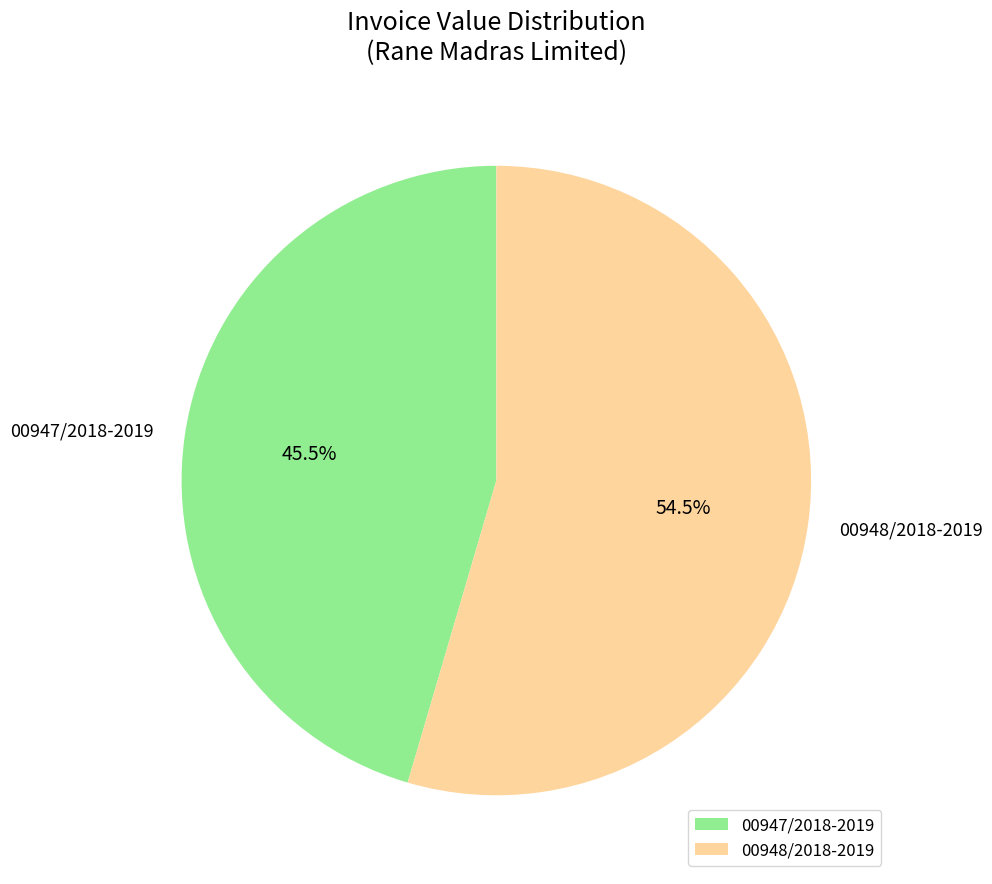

To the nearest percent, what is the combined percentage of 00948/2018-2019 and 00947/2018-2019?

100%